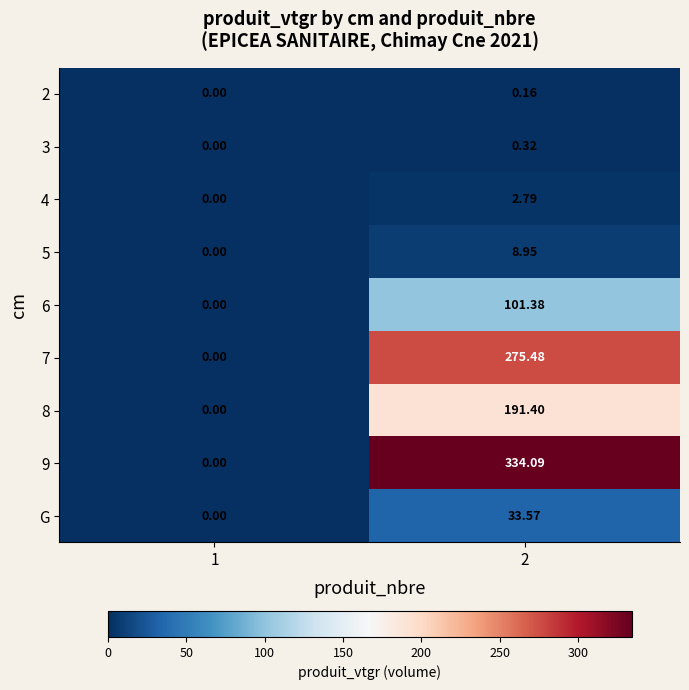

Is the value of 3 at 2 greater than the value of 6 at 2?

No